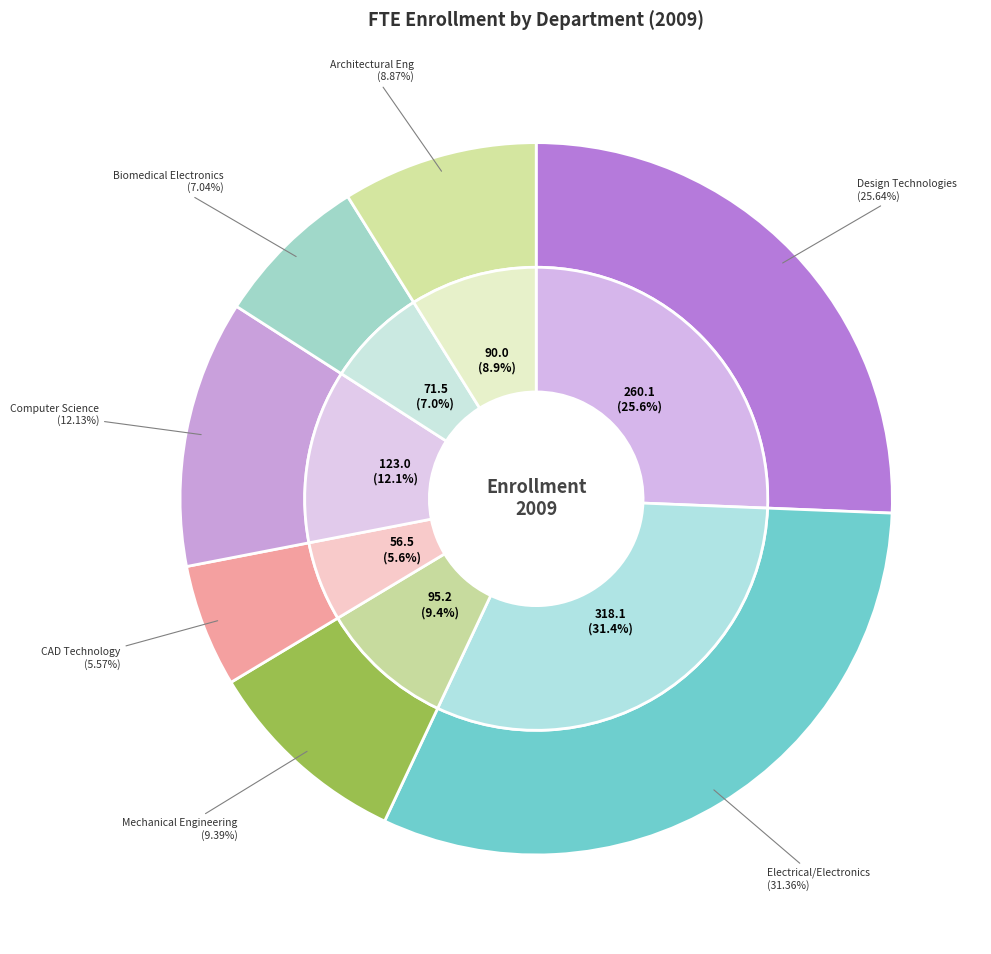

Rank the categories by value from highest to lowest.

Electrical/Electronics, Design Technologies, Computer Science, Mechanical Engineering, Architectural Eng, Biomedical Electronics, CAD Technology